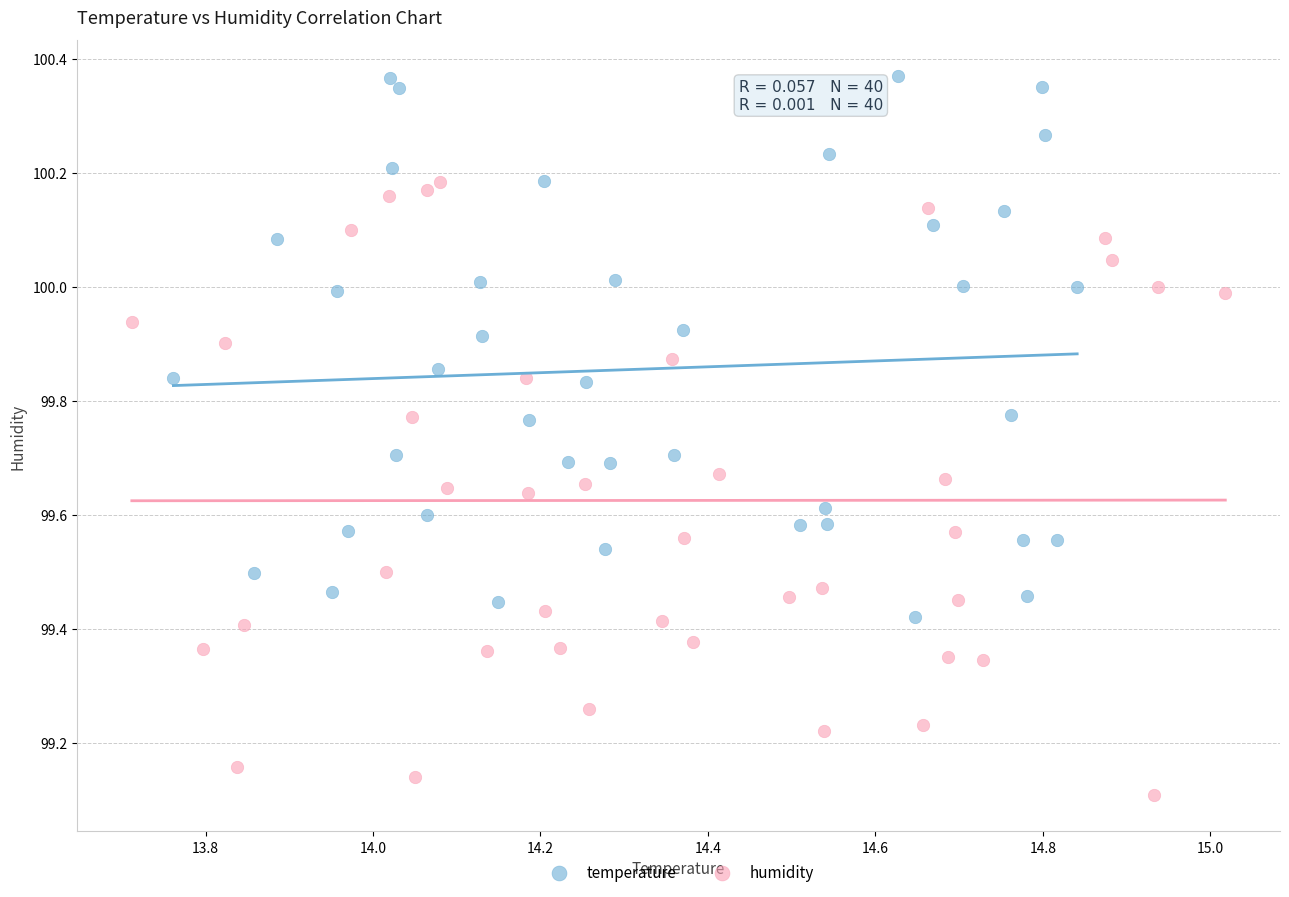

Which series has the widest spread of Y values?

humidity